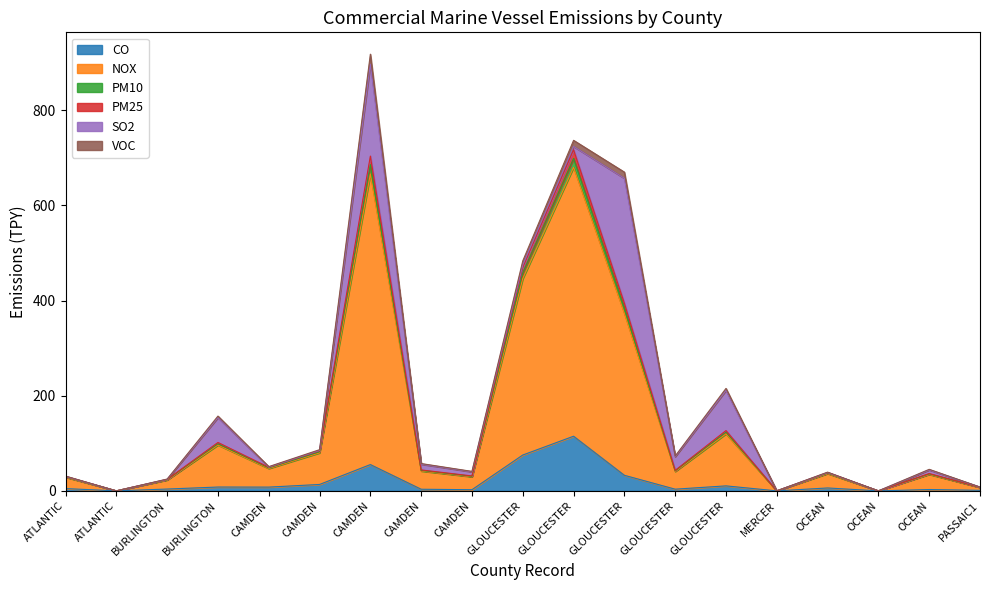

Does the chart display data point markers on the line(s)?

No